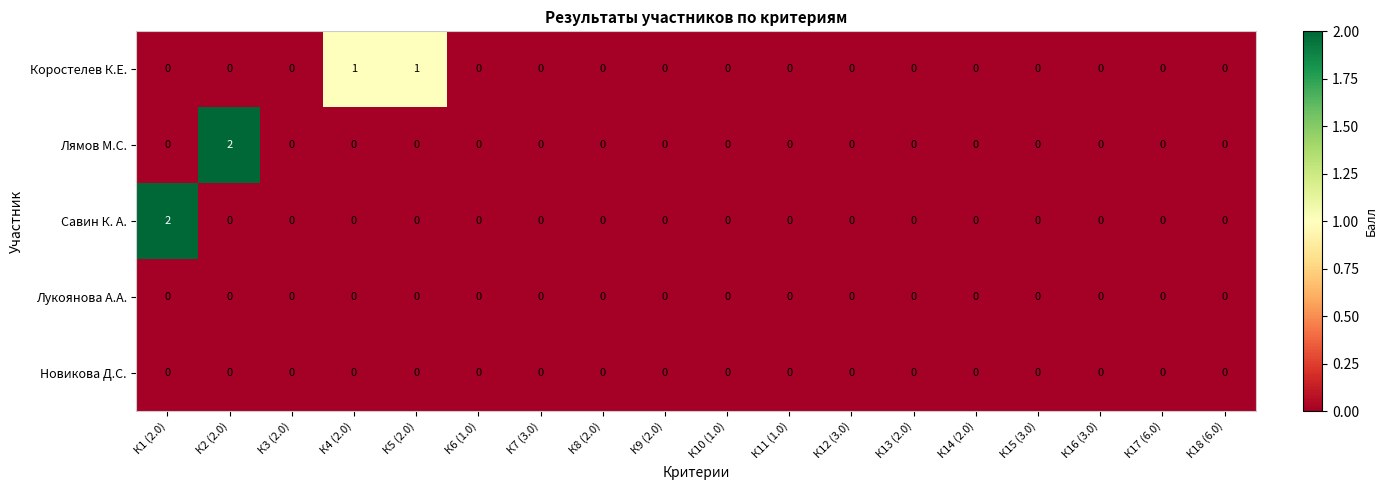

The value of Савин К. А. at К18 (6.0) is 0. True or false?

True